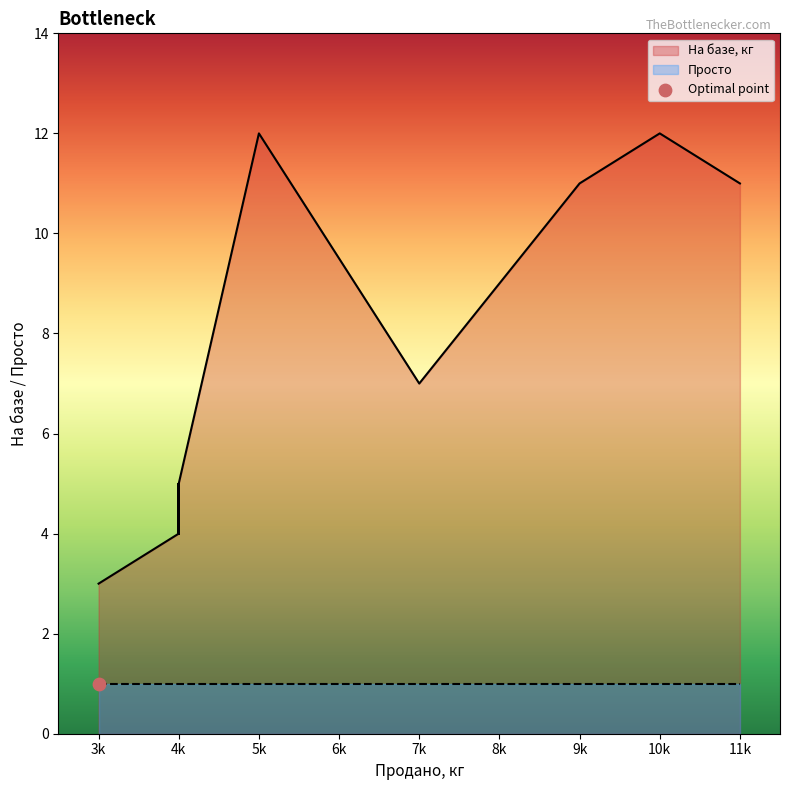

Which series reaches the minimum Y coordinate?

Просто